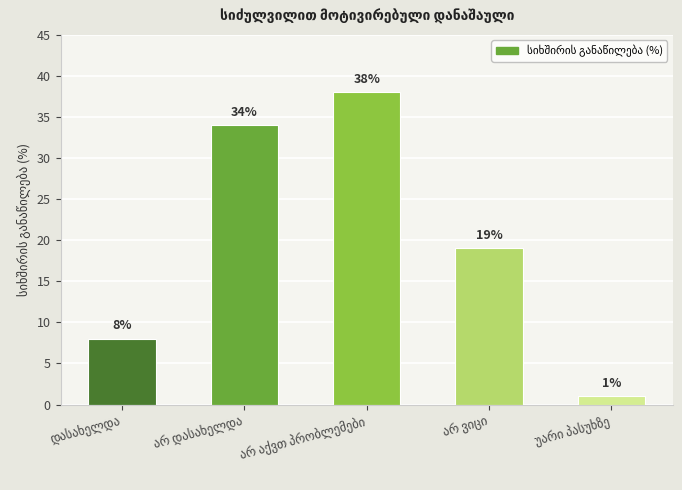

Count the values in the range 8 to 34.

3